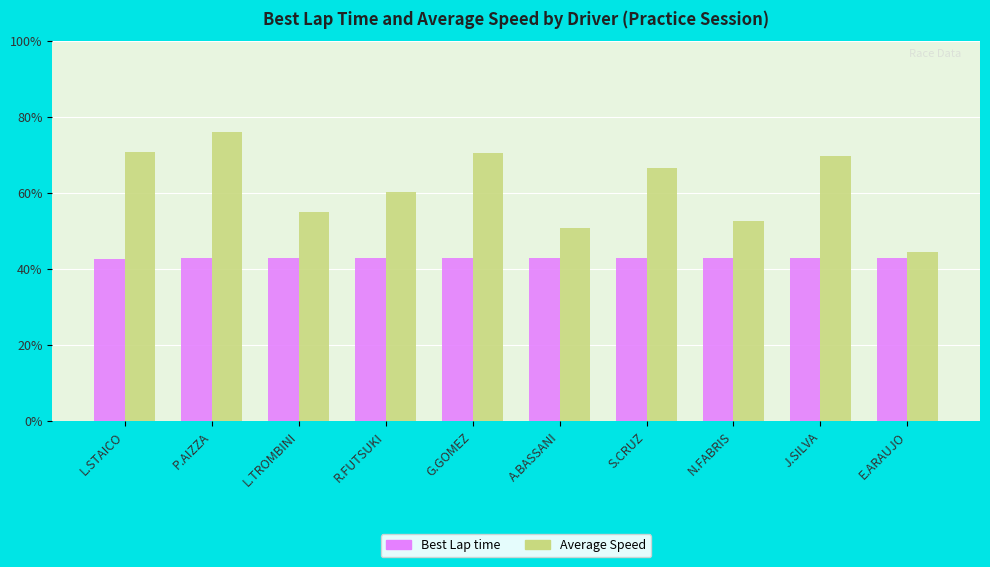

How many groups of bars are there?

10